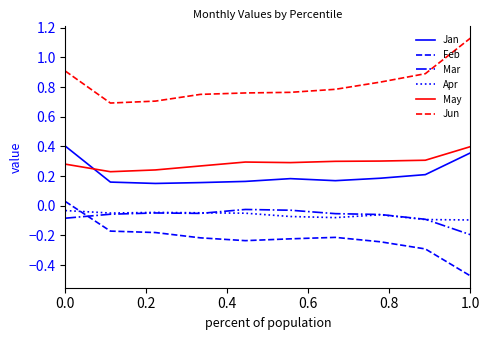

True or false: Mar and Jun intersect in this chart.

False